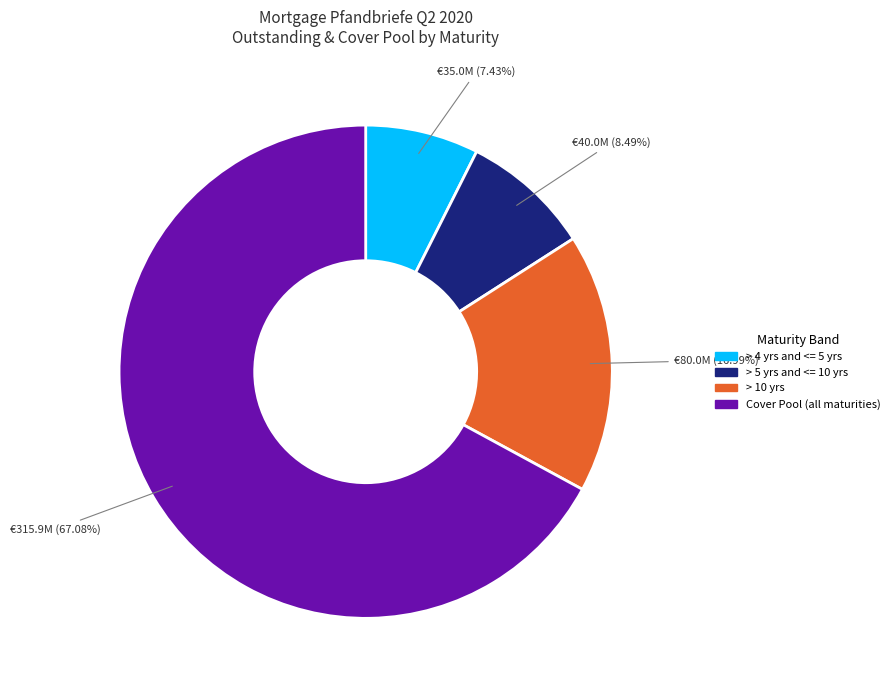

What is the ratio of the value at > 4 yrs and <= 5 yrs to the value at > 5 yrs and <= 10 yrs?

0.9